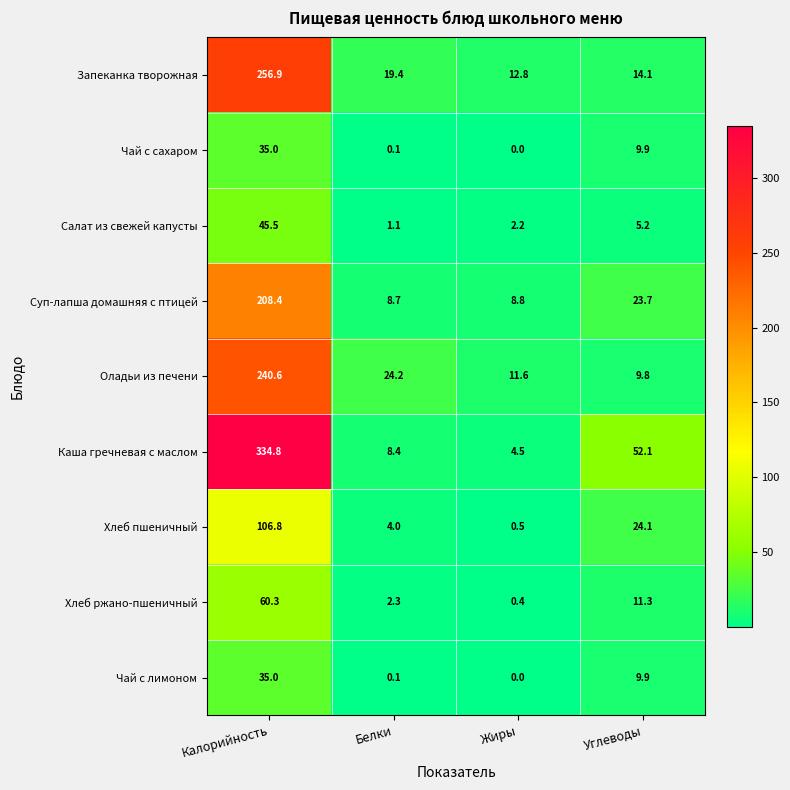

Which series changed the most between Калорийность and Белки?

Каша гречневая с маслом